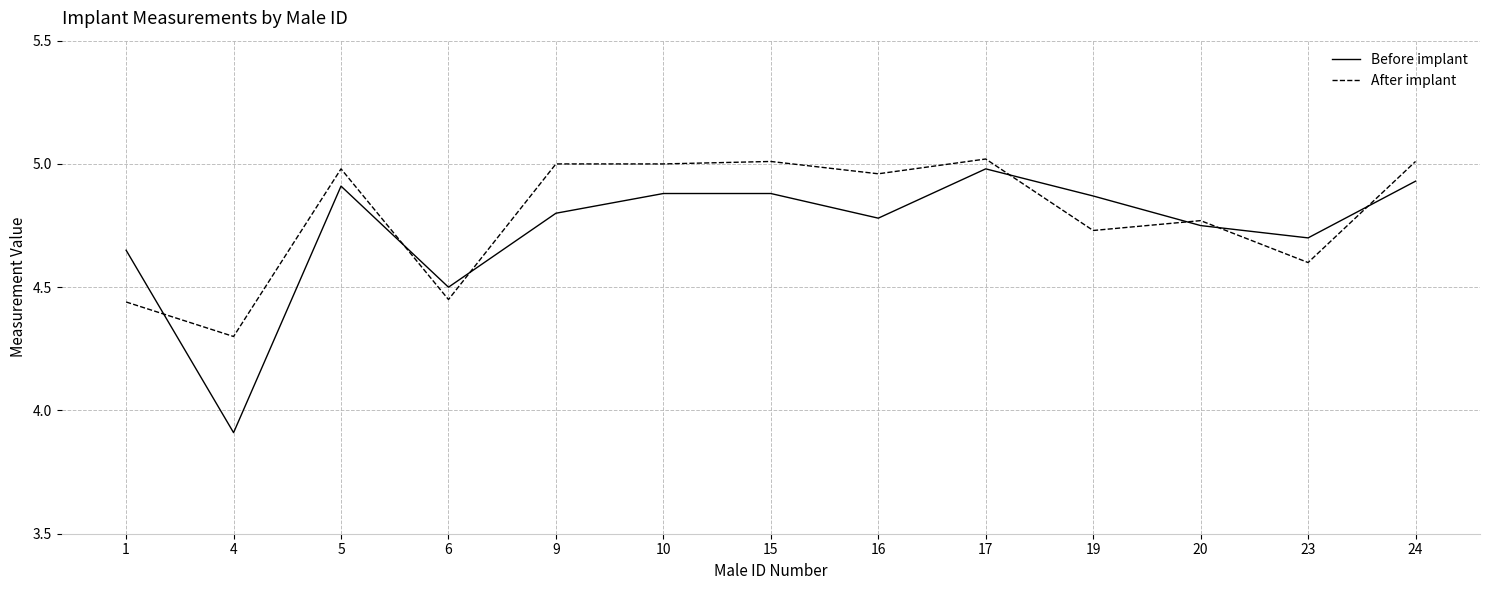

The value of Before implant at 15 is 7.0. True or false?

False